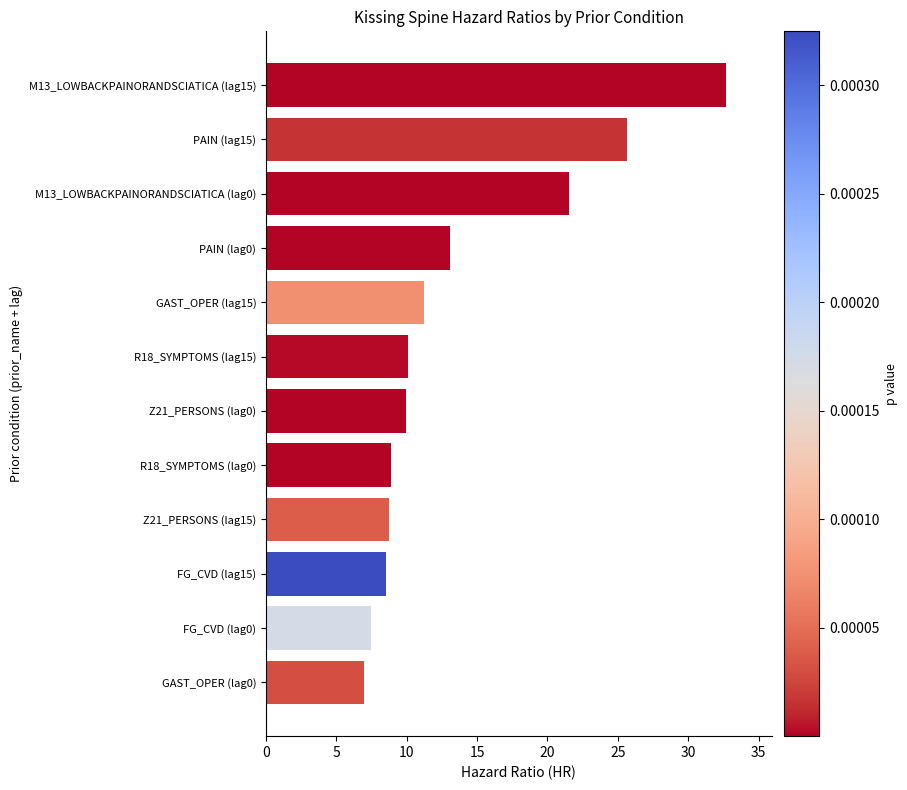

The chart shows a value of 11.3 at GAST_OPER (lag15). True or false?

True